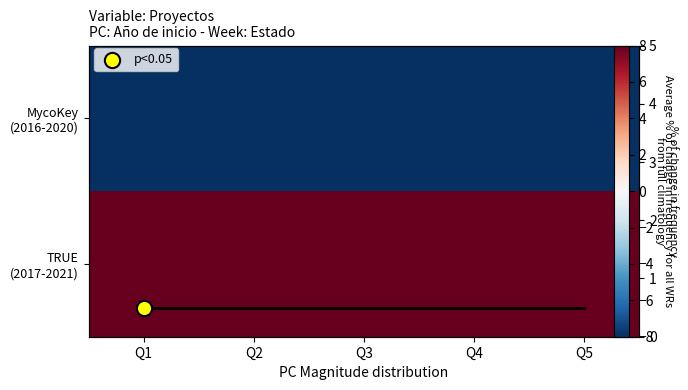

Is it true that MycoKey (2016-2020) equals -8 at Q5?

True